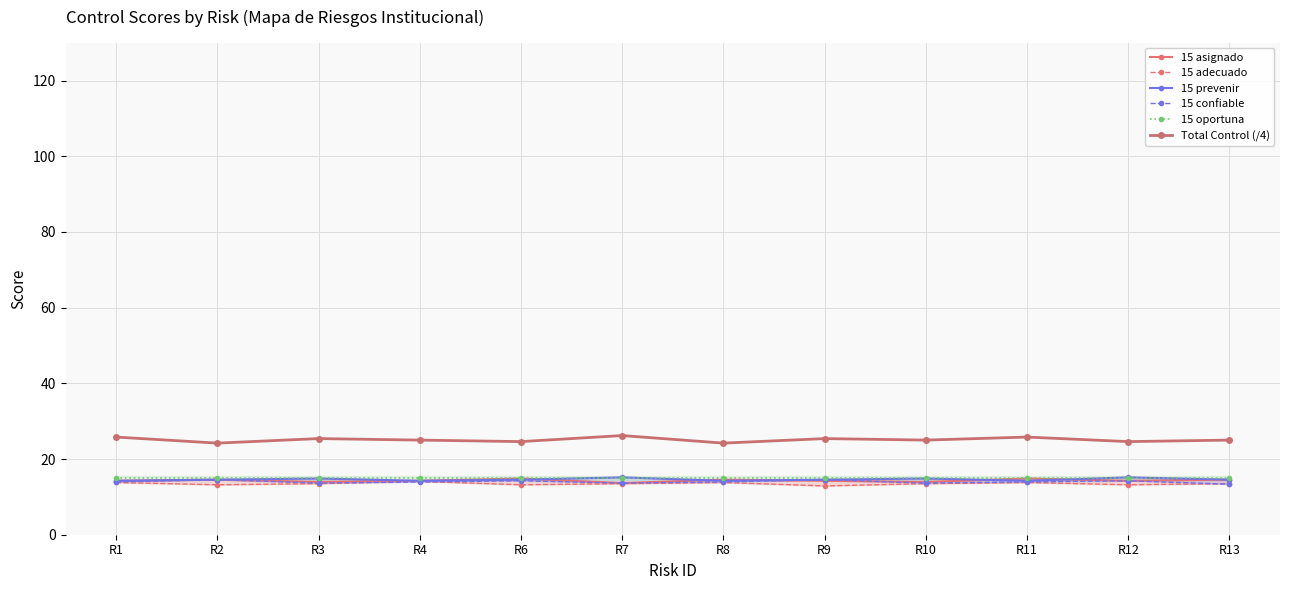

In 15 prevenir, how many points are higher than both neighbors (excluding endpoints)?

4